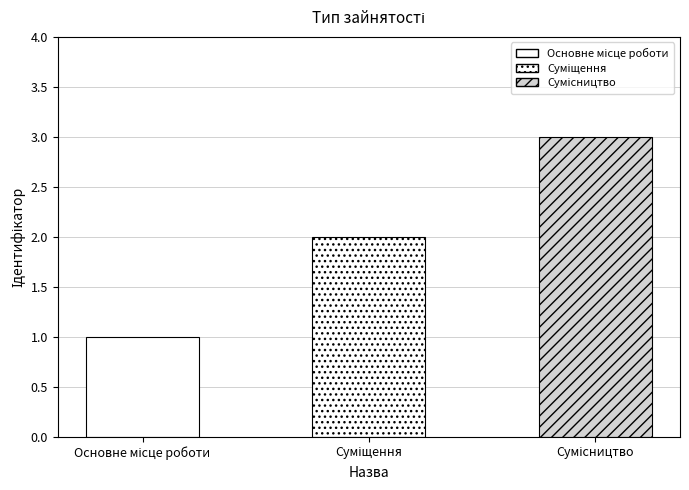

What is the greatest value displayed?

3